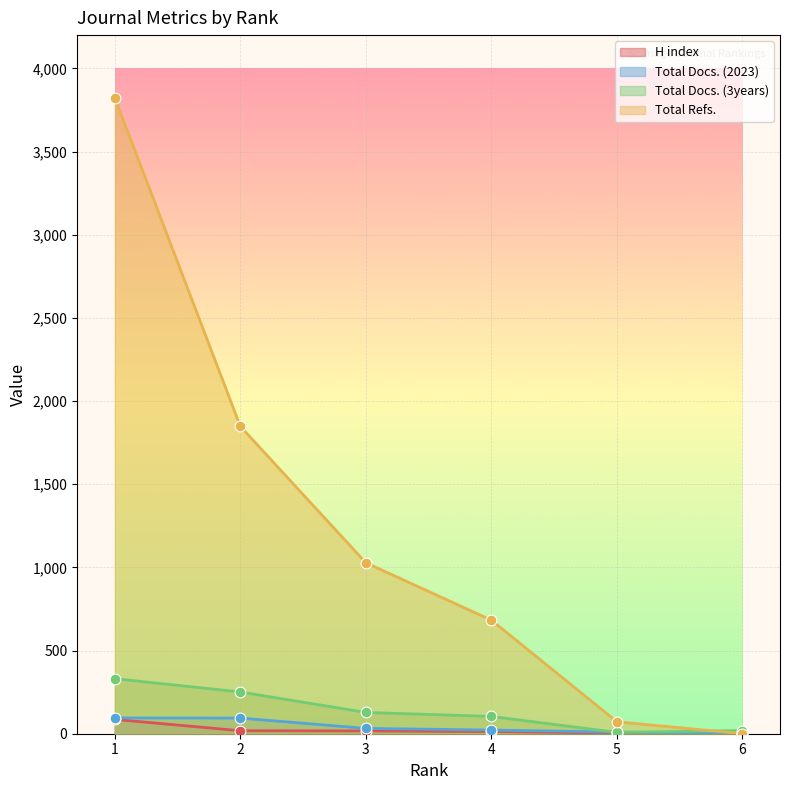

At how many categories does at least one series exceed 156?

4